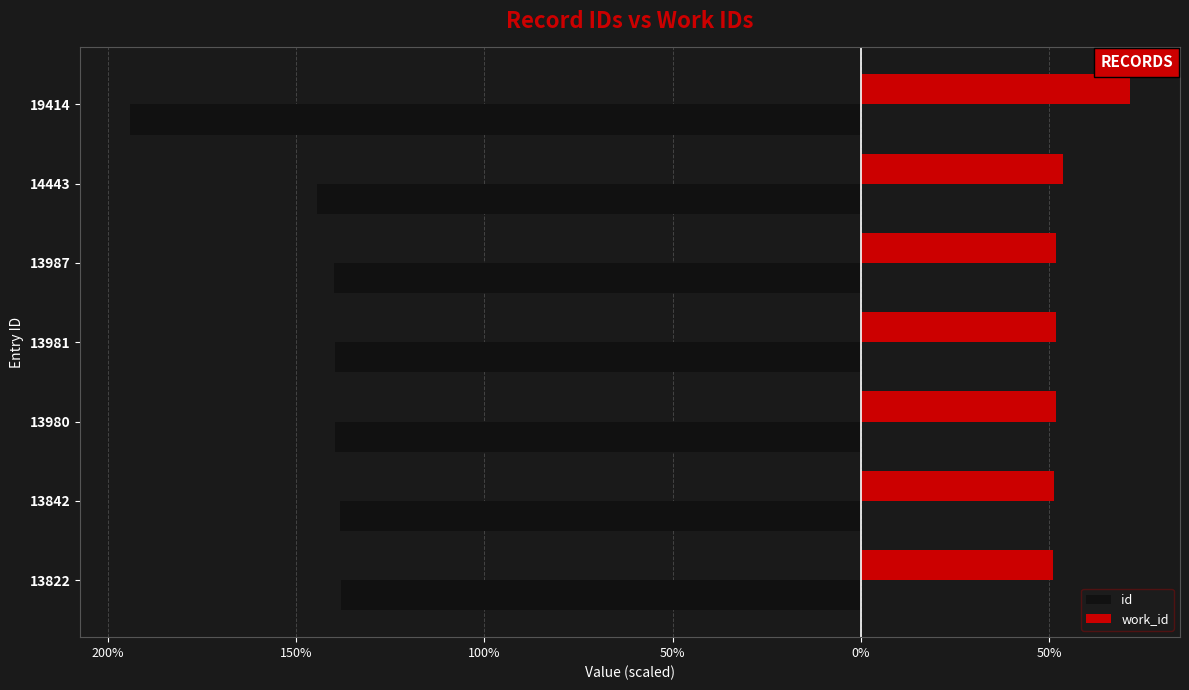

What is the value of the work_id bar at the 3rd from the left?

52.0